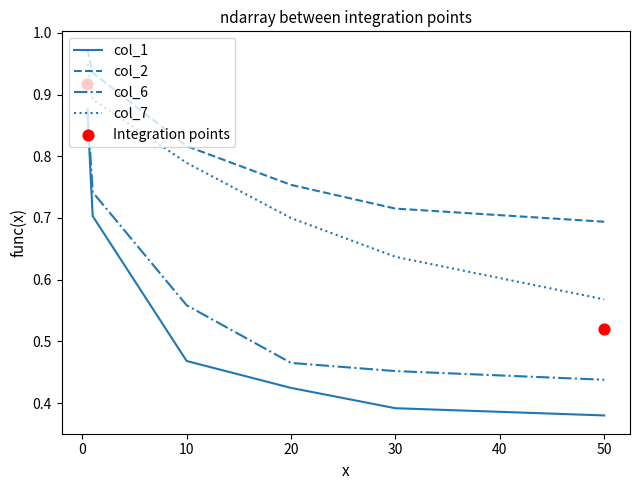

What are all the series names shown in the legend?

col_1, col_2, col_6, col_7